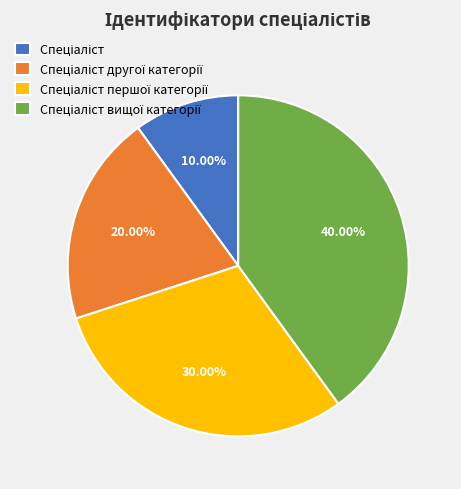

How many slices are in this pie chart?

4